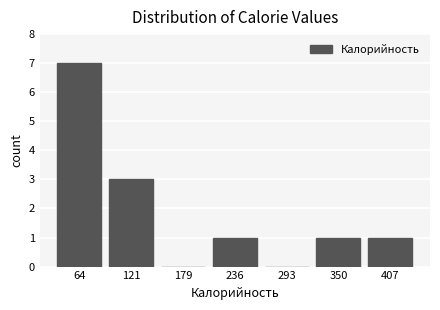

Which range on the x-axis has the tallest bar?

40 to 90